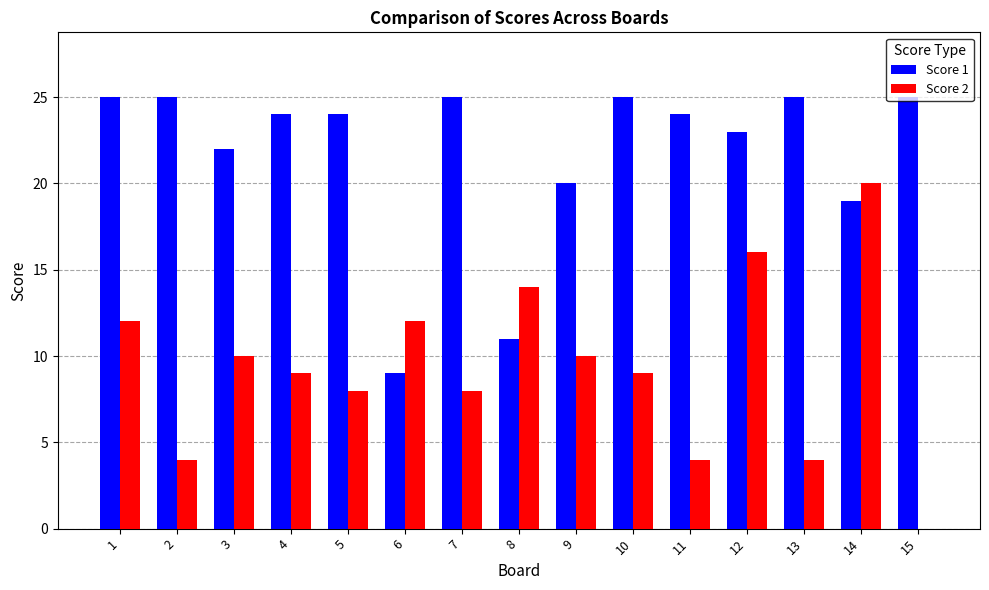

Is it true that Score 2 equals 16 at 10?

False